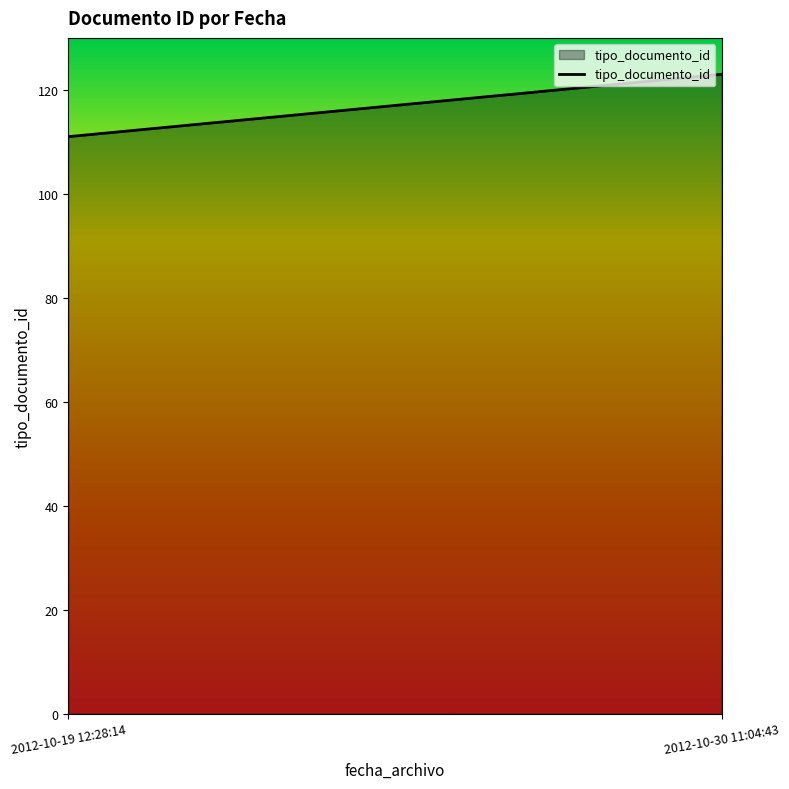

Approximately how many times larger is the value at 2012-10-19 12:28:14 compared to 2012-10-30 11:04:43?

0.9